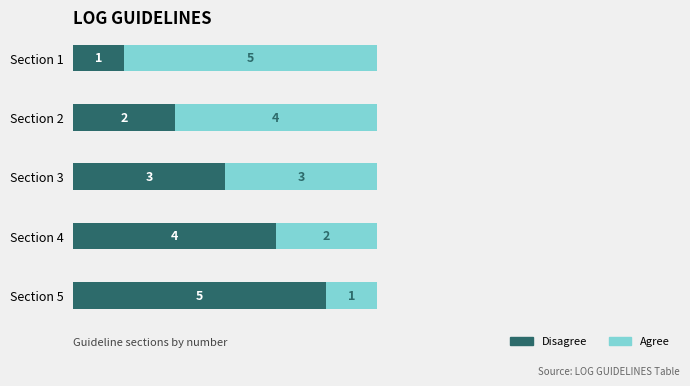

What is the difference between the Disagree values at Section 5 and Section 2?

3